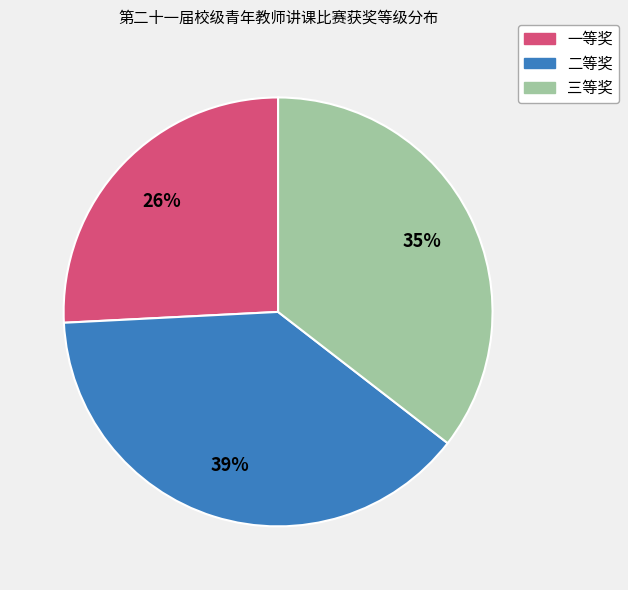

Which slice is the smallest?

一等奖